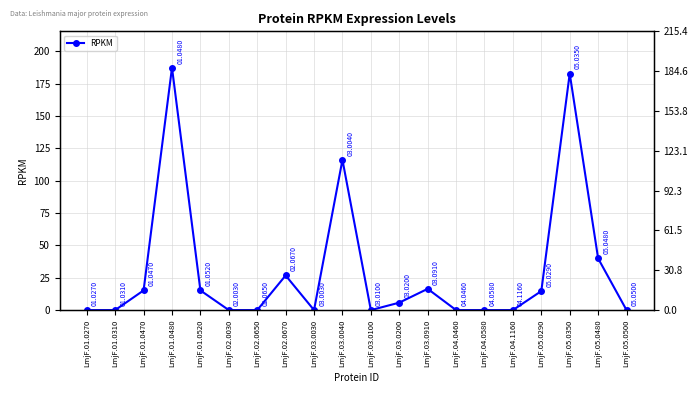

What is the sum of all values?

620.1